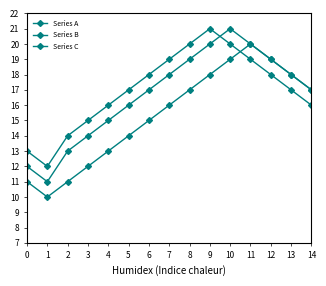

What is the difference between the maximum and minimum values in the Series B series?

10